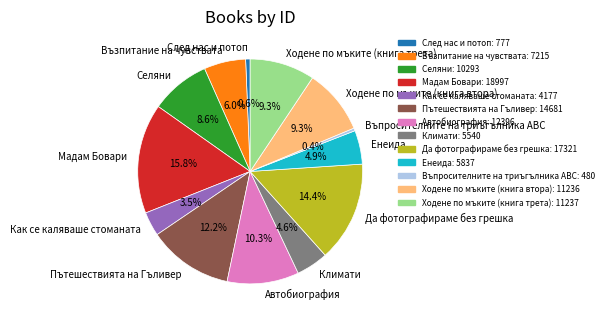

Count the number of slices in the pie.

13